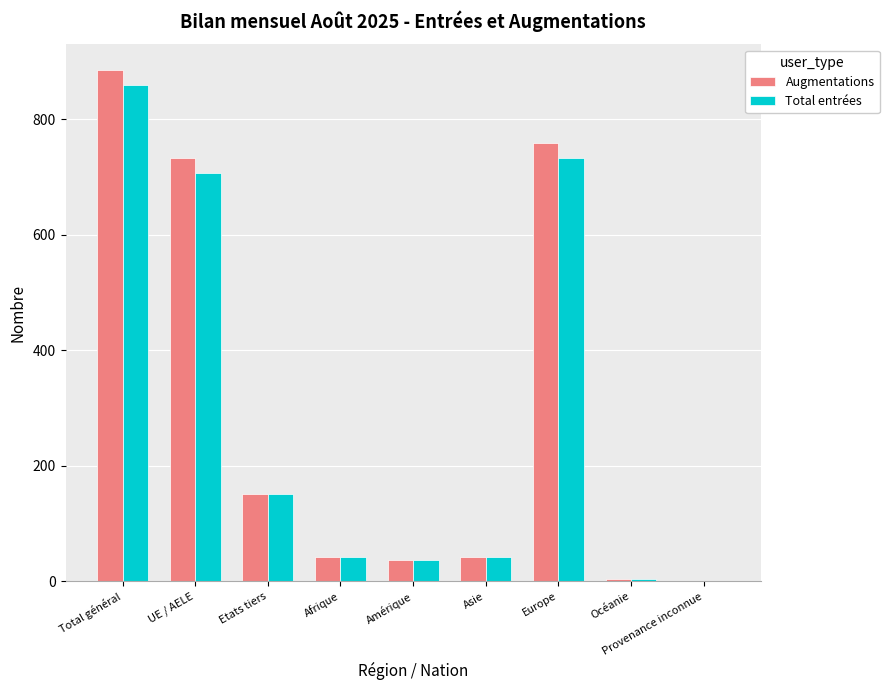

Is the value of Total entrées at UE / AELE greater than the value of Augmentations at Amérique?

Yes